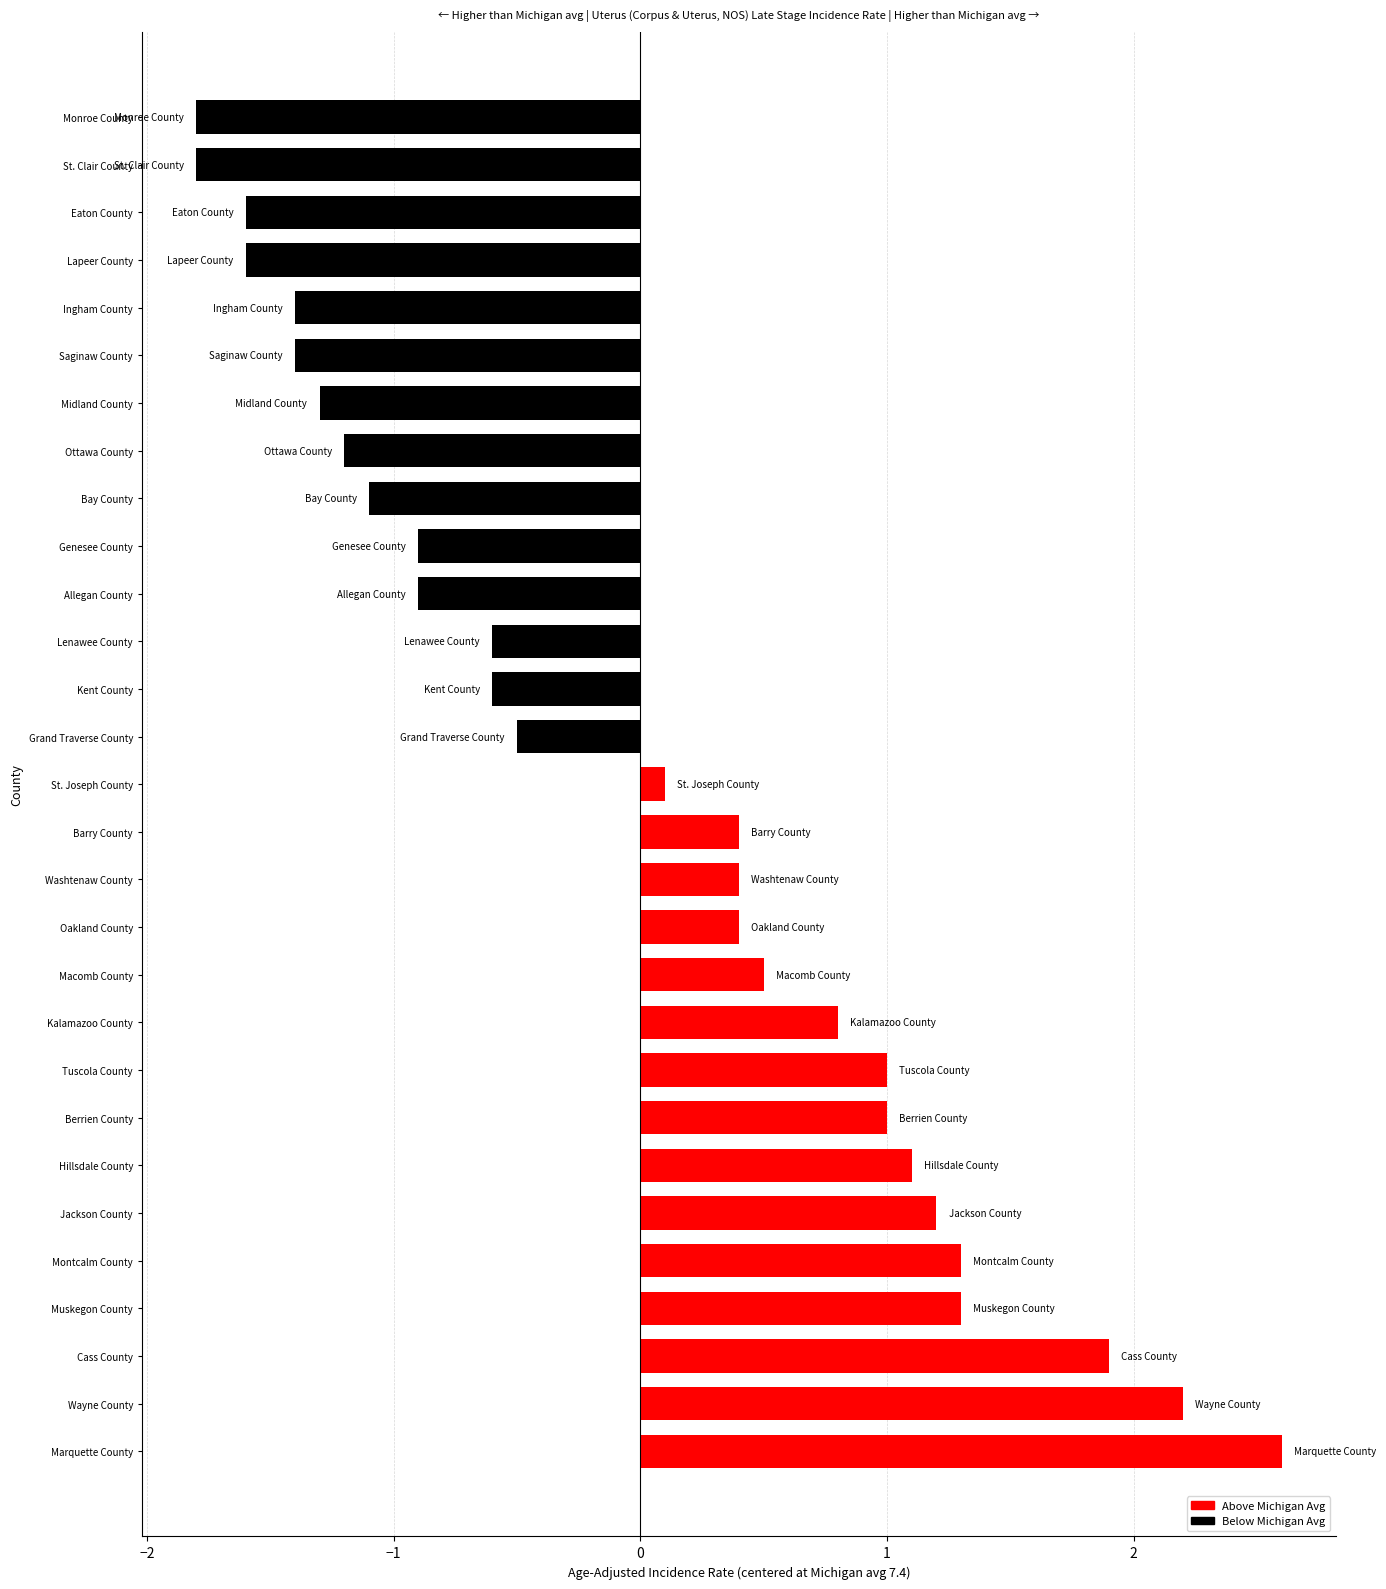

What is the maximum value shown in the chart?

2.6